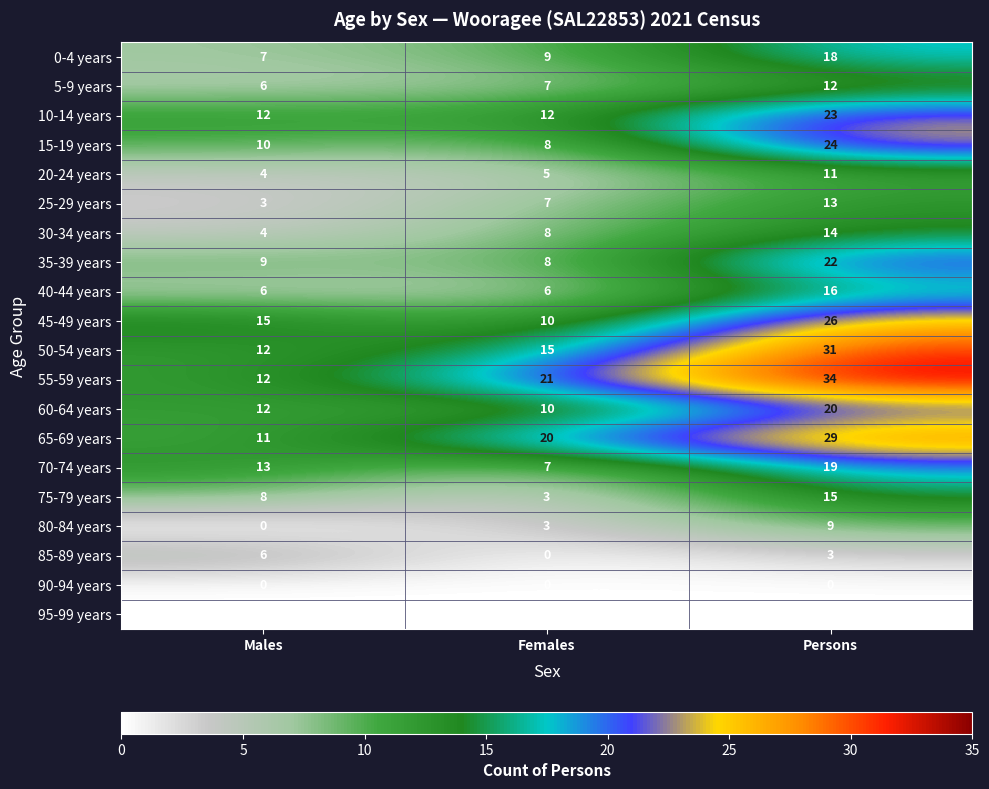

The value of 20-24 years at Females is 5. True or false?

True